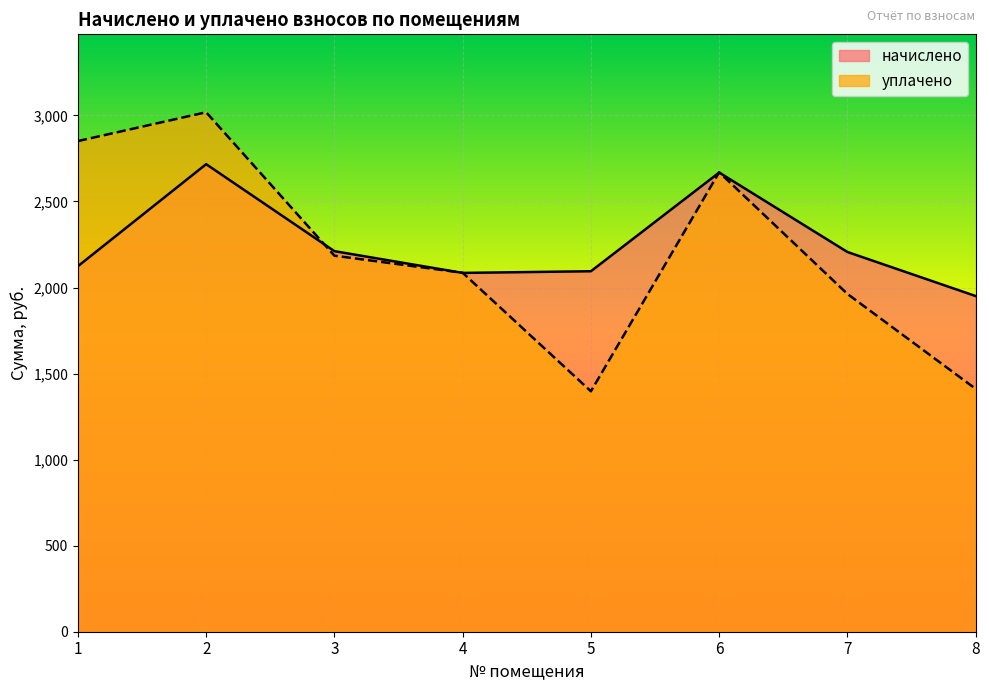

What is the total value across all series at 5?

3491.7